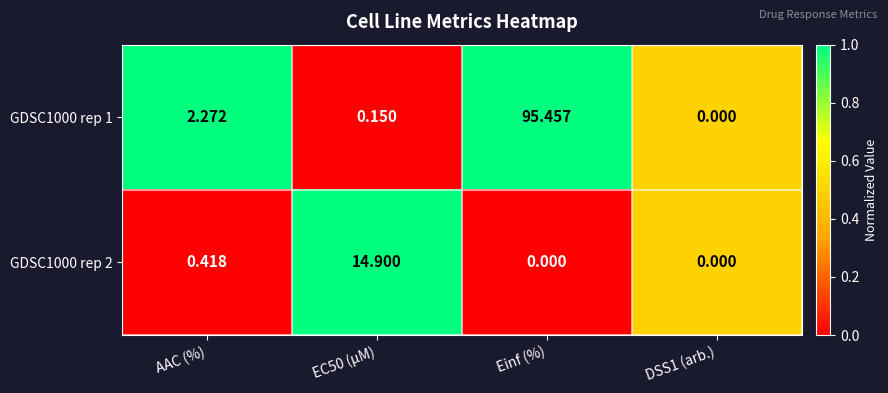

At which category is the sum across all series the highest?

Einf (%)